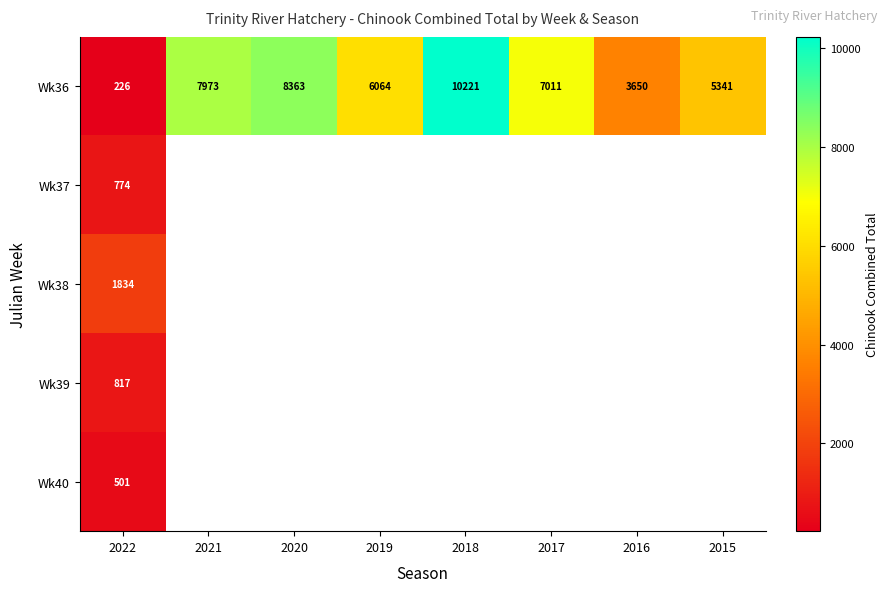

The Wk38 series shows 2867 at 2022. True or false?

False